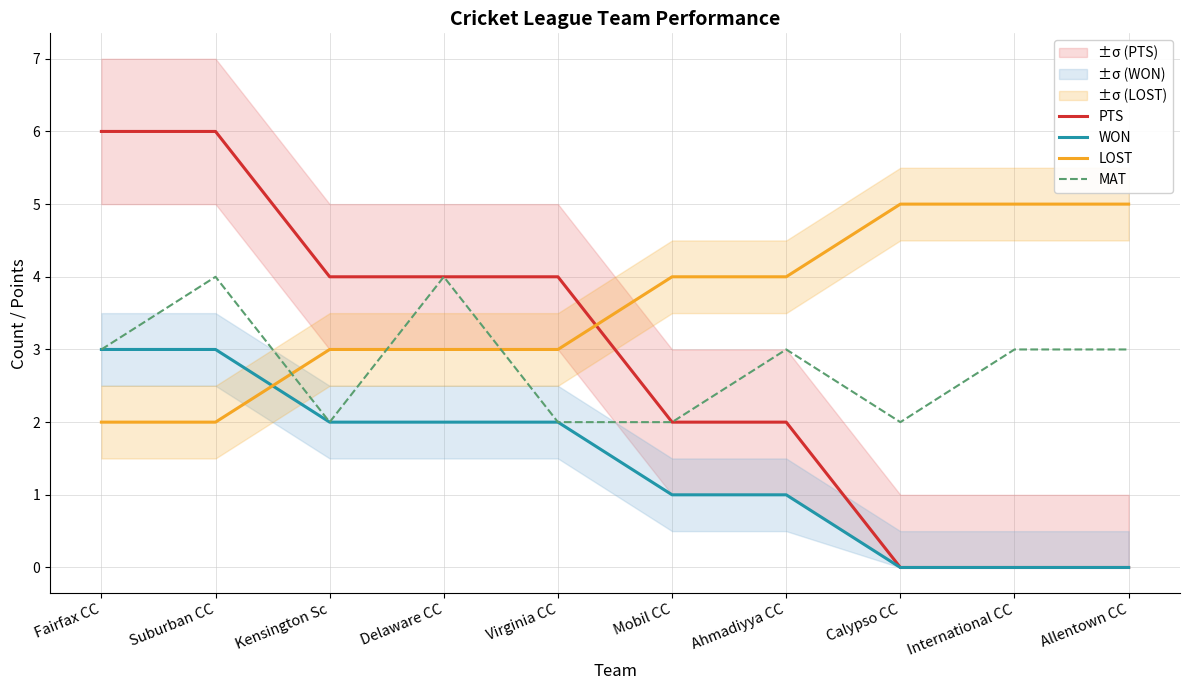

Where does the LOST series first go above 4?

Calypso CC